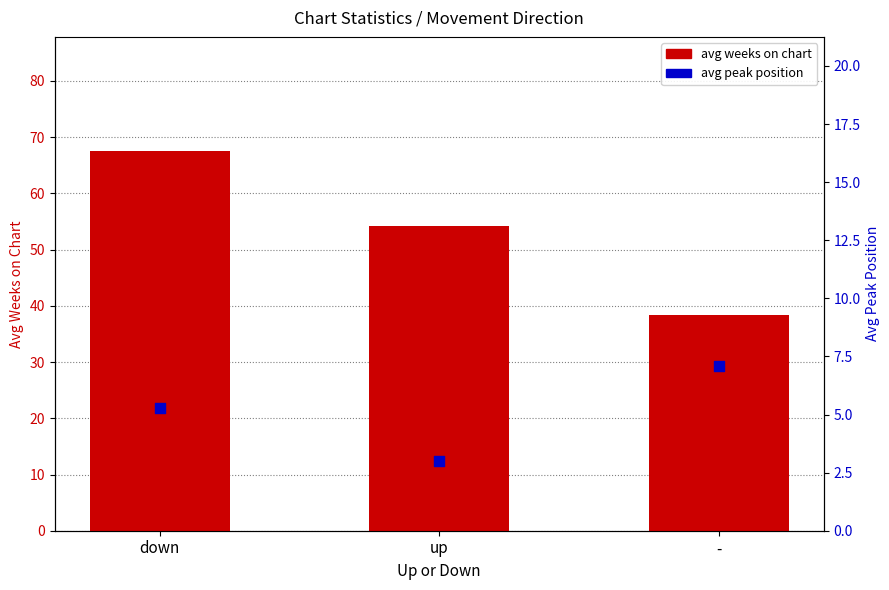

Which series reaches the minimum Y coordinate?

avg peak position